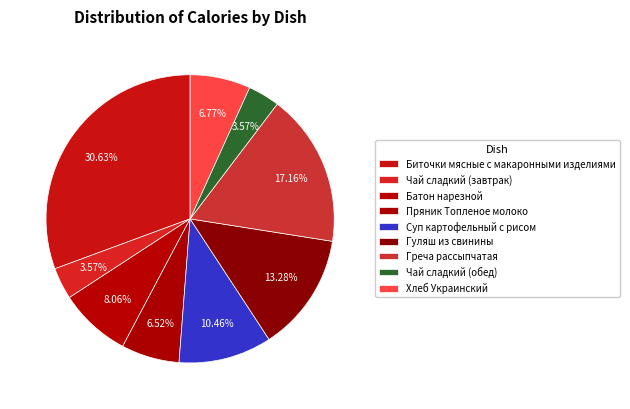

Which slice is the smallest?

Чай сладкий (завтрак)